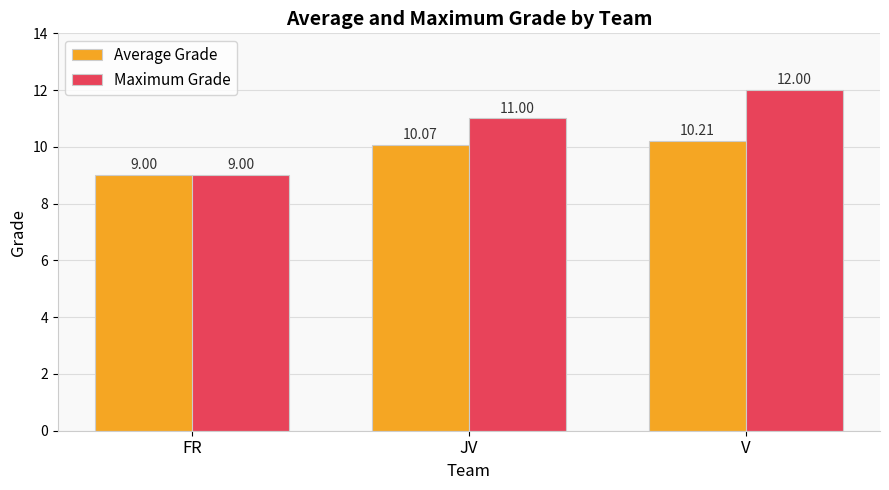

The Average Grade series shows 10.2 at V. True or false?

True